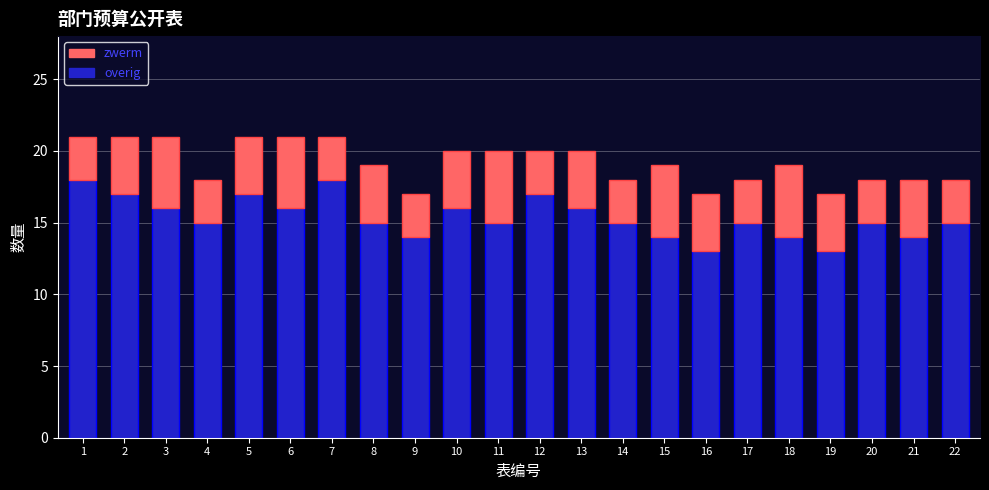

What is the value of the overig bar at the 17th from the left?

15